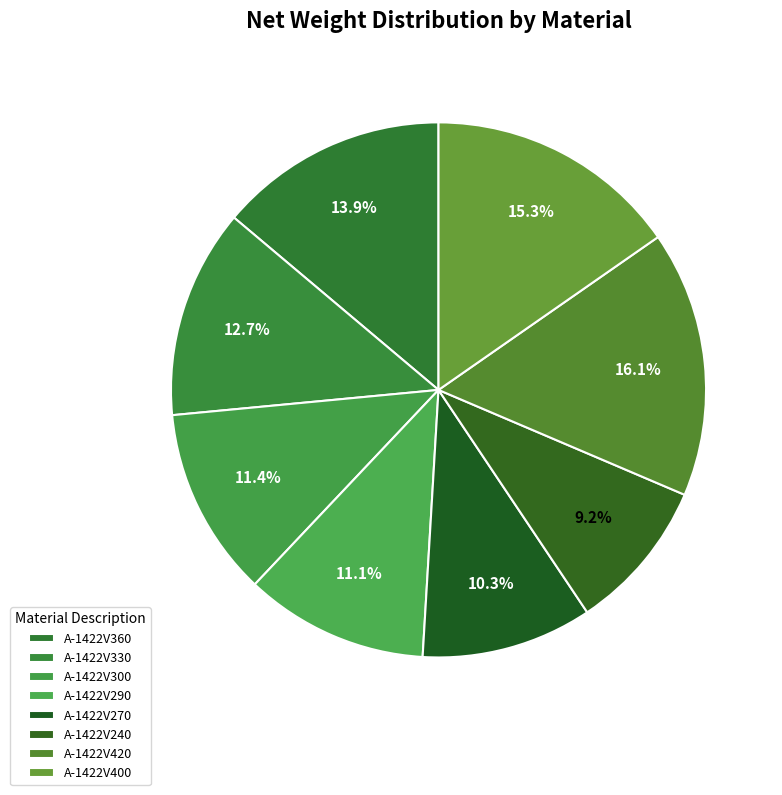

Do A-1422V420 and A-1422V290 together represent more than half of the pie?

No